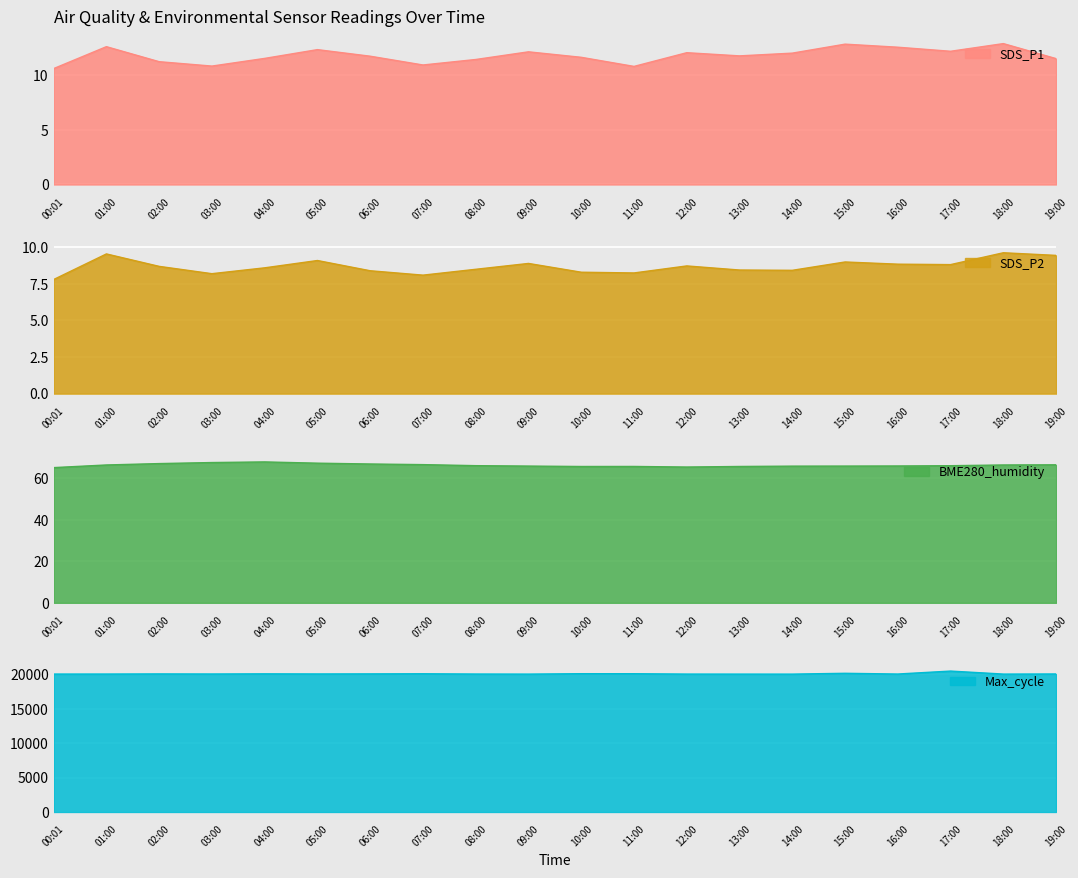

Where is the first local minimum for Max_cycle?

03:00